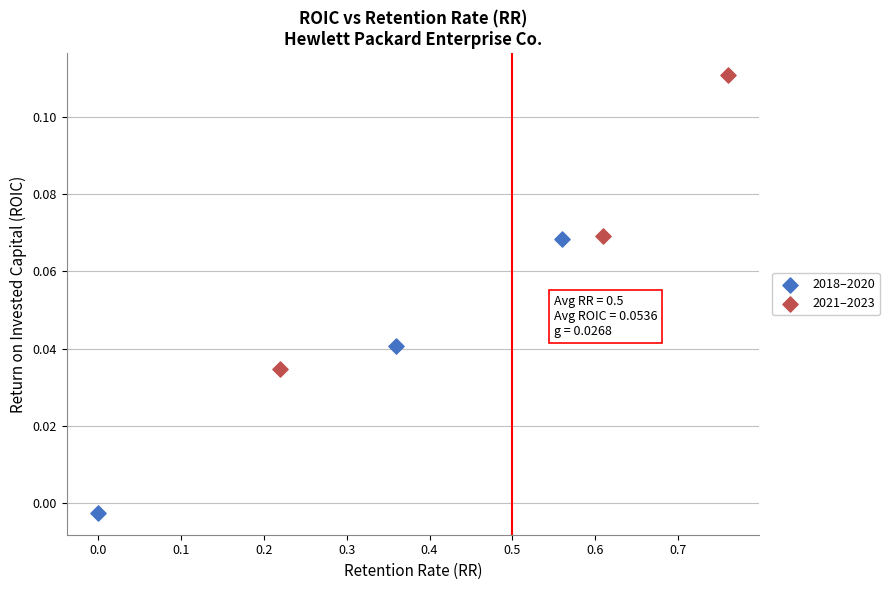

Which series contains the lowest Y value?

2018–2020